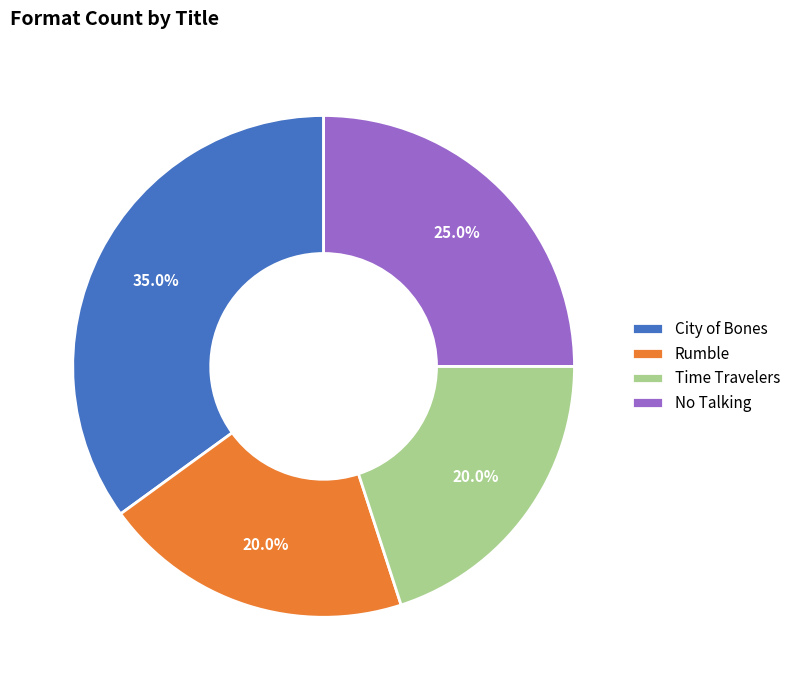

Between No Talking and Rumble, which is larger?

No Talking